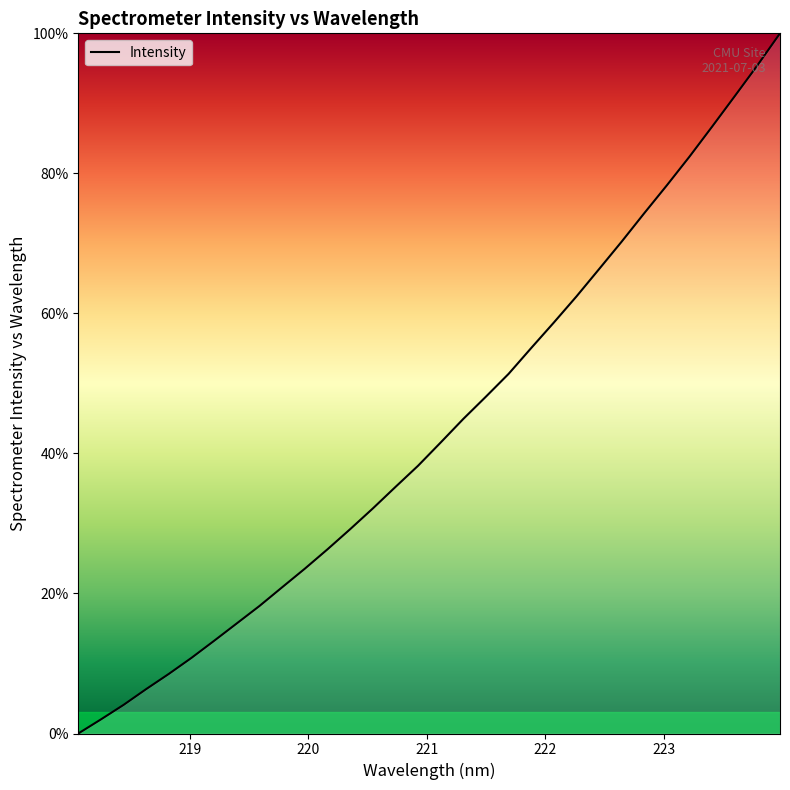

What is the greatest value displayed?

100.0